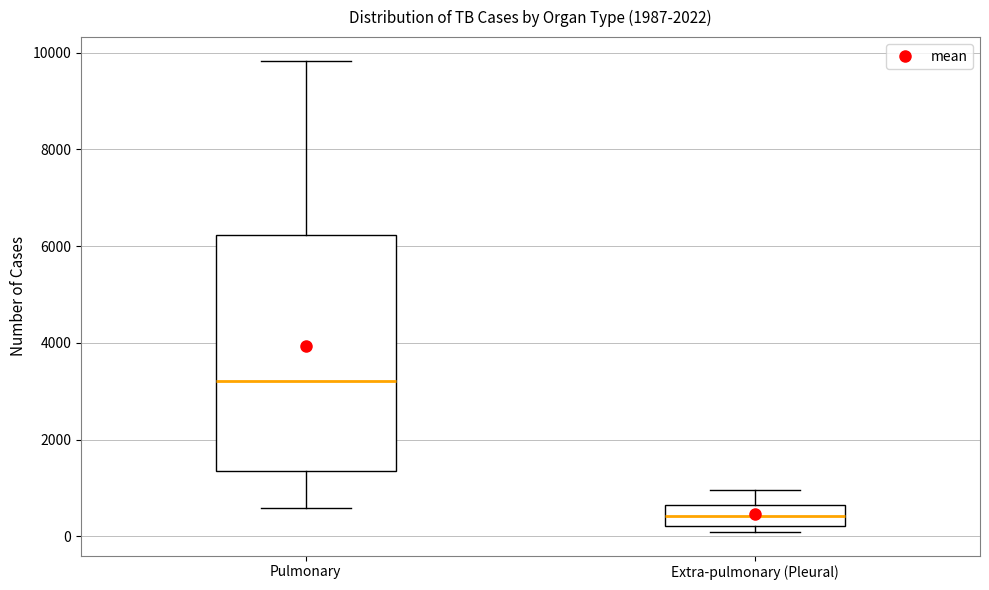

Which box is the tallest, from its lower edge to its upper edge?

Pulmonary